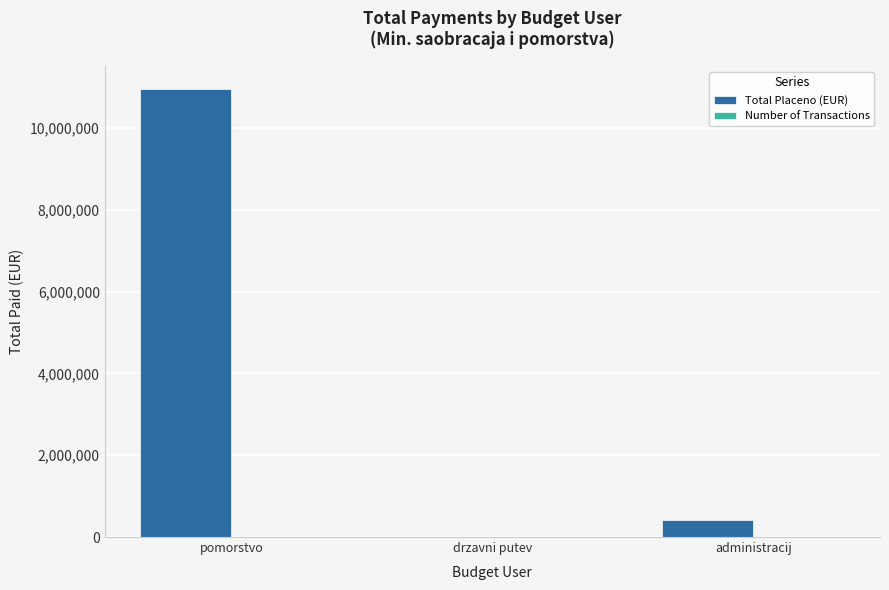

Does the chart contain stacked bars?

No